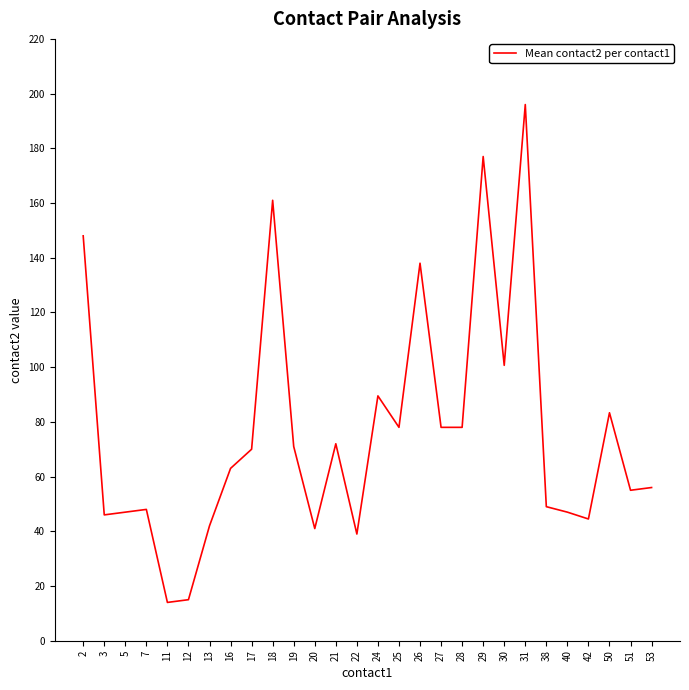

What is the difference between the values at 16 and 17?

7.0